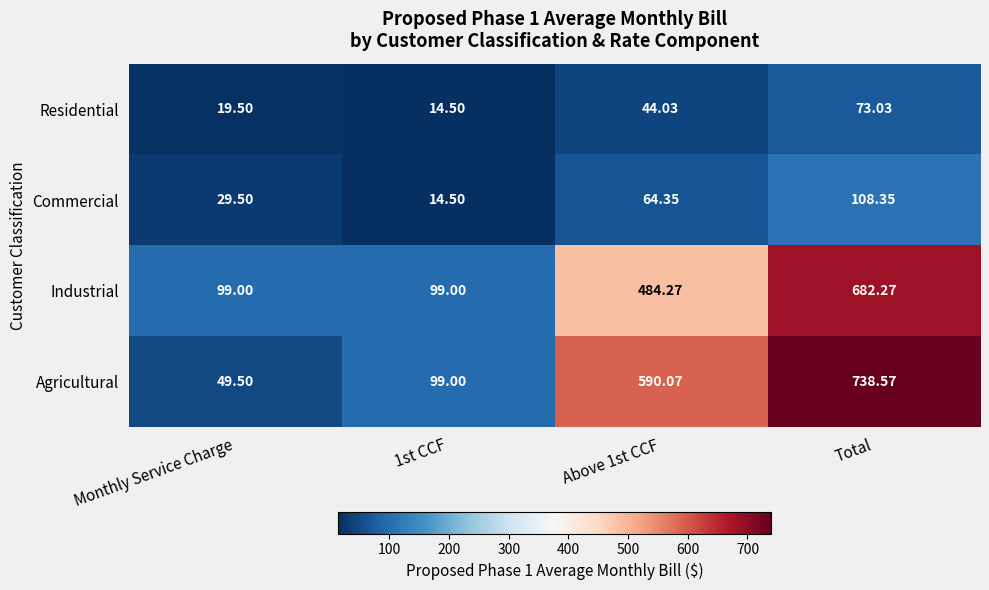

At which category does the chart reach its peak across all series?

Total